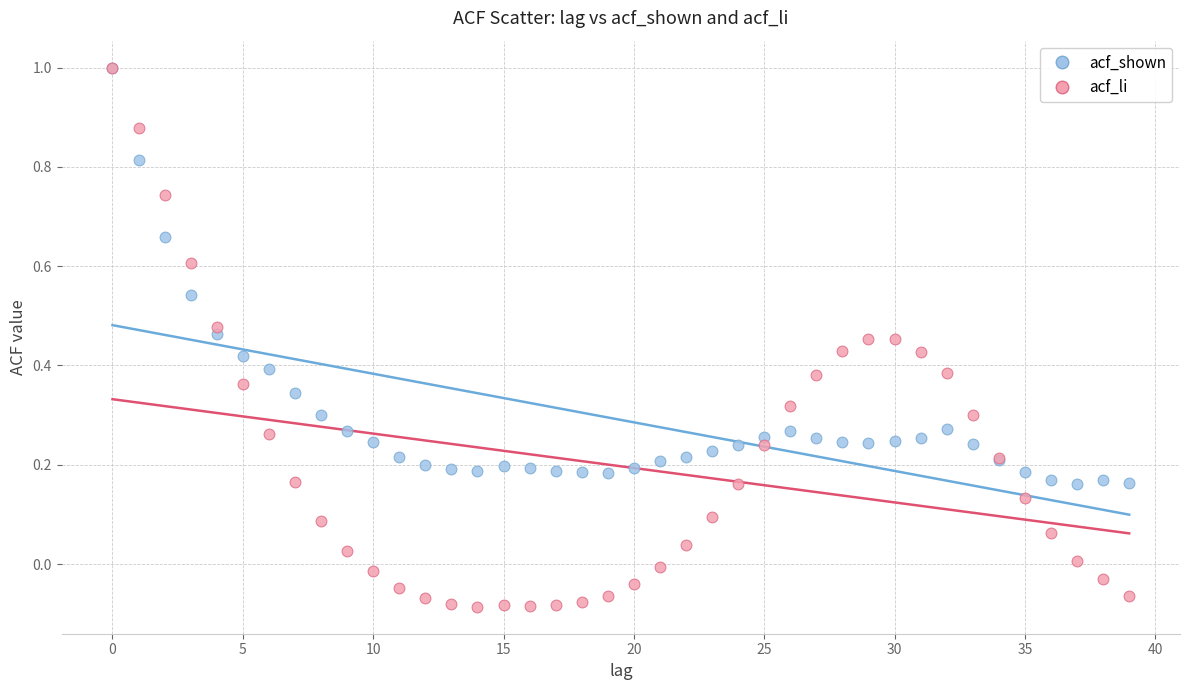

Which series reaches the minimum Y coordinate?

acf_li